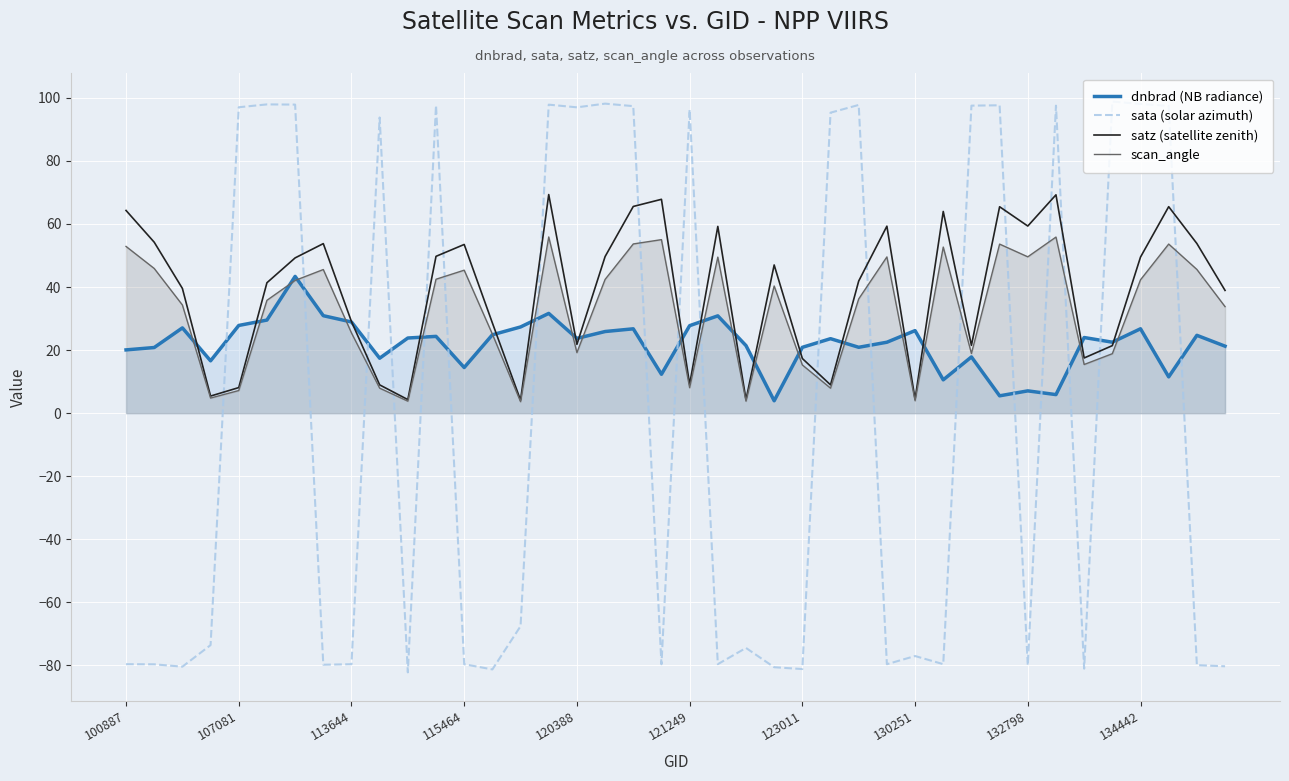

At 29, list the series in order from largest to smallest.

satz (satellite zenith), scan_angle, dnbrad (NB radiance), sata (solar azimuth)